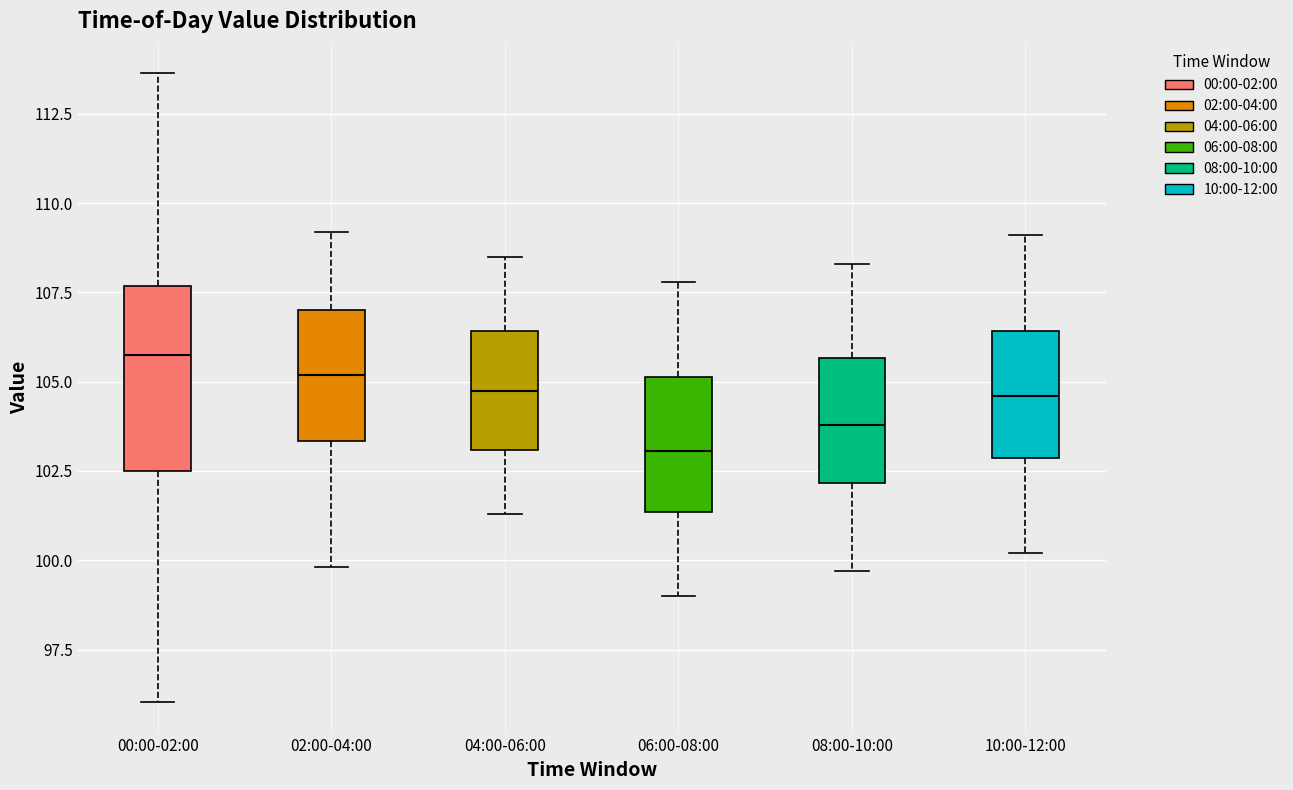

Reading left to right, transcribe this box plot: for each box, give where its median line is, the range the box spans, and where its two whiskers end, as read against the y-axis. The values are not printed on the chart, so give them approximately, as read against the axis.

00:00-02:00: median 105.5, box 102.5 to 107.5, whiskers 96.0 to 113.5
02:00-04:00: median 105.0, box 103.5 to 107.0, whiskers 100.0 to 109.0
04:00-06:00: median 105.0, box 103.0 to 106.5, whiskers 101.5 to 108.5
06:00-08:00: median 103.0, box 101.5 to 105.0, whiskers 99.0 to 108.0
08:00-10:00: median 104.0, box 102.0 to 105.5, whiskers 99.5 to 108.5
10:00-12:00: median 104.5, box 103.0 to 106.5, whiskers 100.0 to 109.0